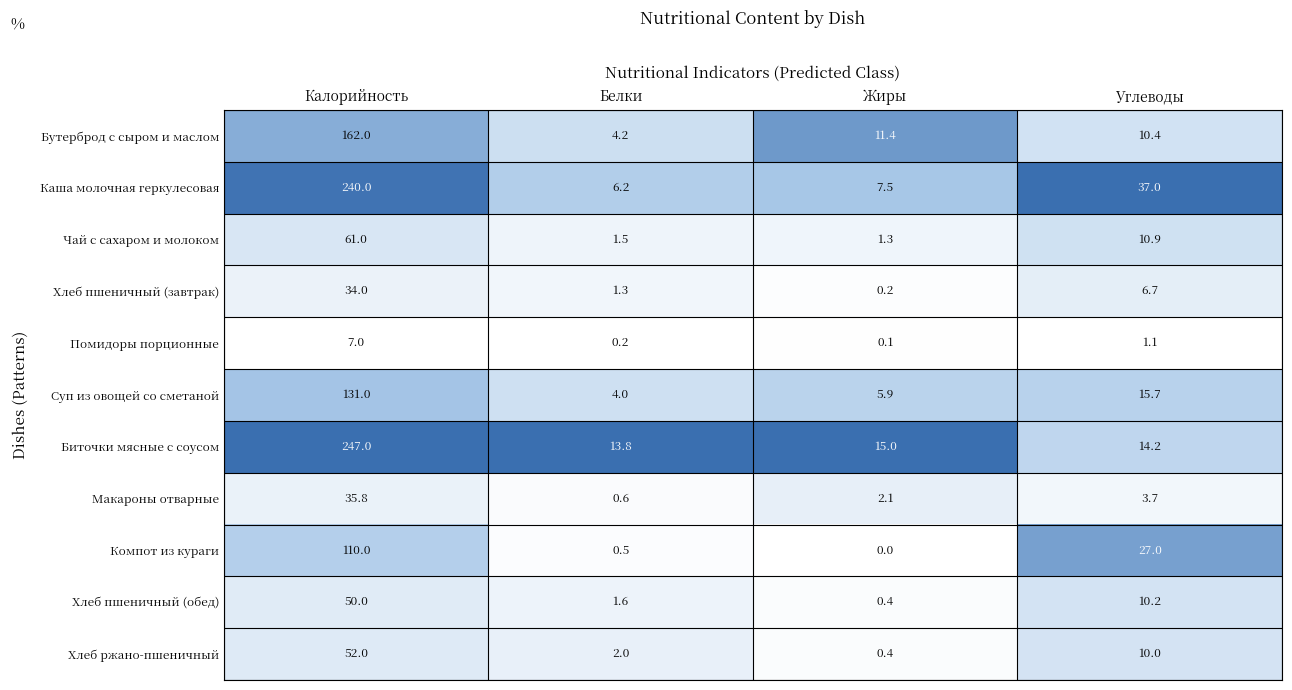

Where is Макароны отварные nearest to the value 18?

Углеводы